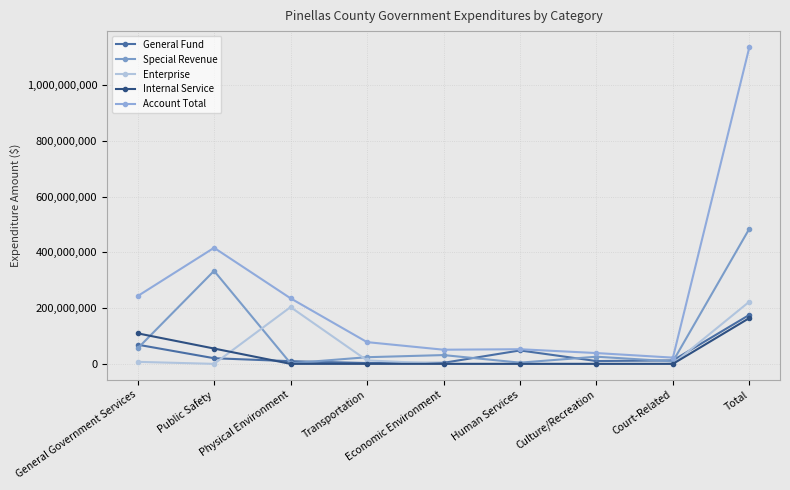

Which series has the largest range (max minus min)?

Account Total